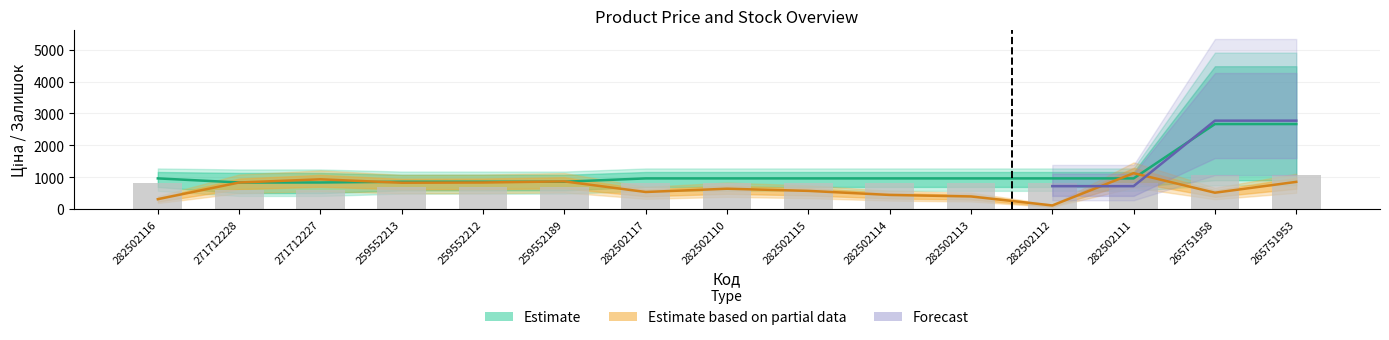

What is the spread (max minus min) of values at 271712227?

345.1